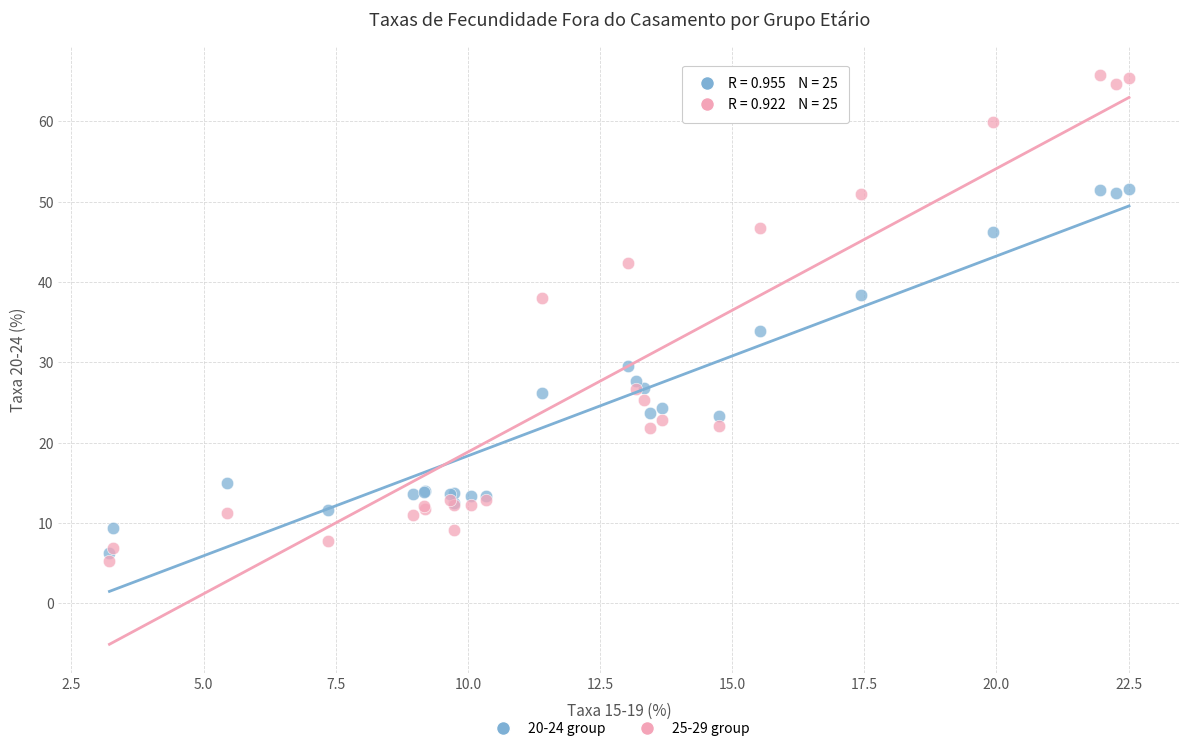

Across all series, what Y value is closest to 35?

33.9